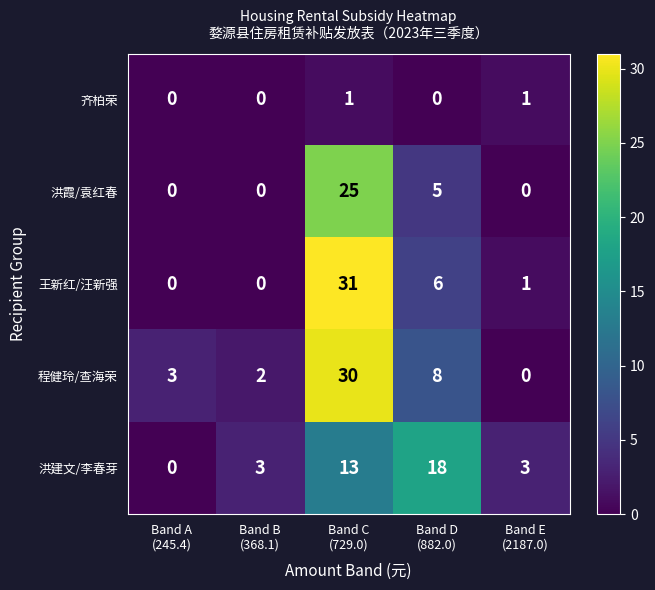

Rank the series at Band C
(729.0) from lowest to highest value.

齐柏荣, 洪建文/李春芽, 洪霞/袁红春, 程健玲/查海荣, 王新红/汪新强